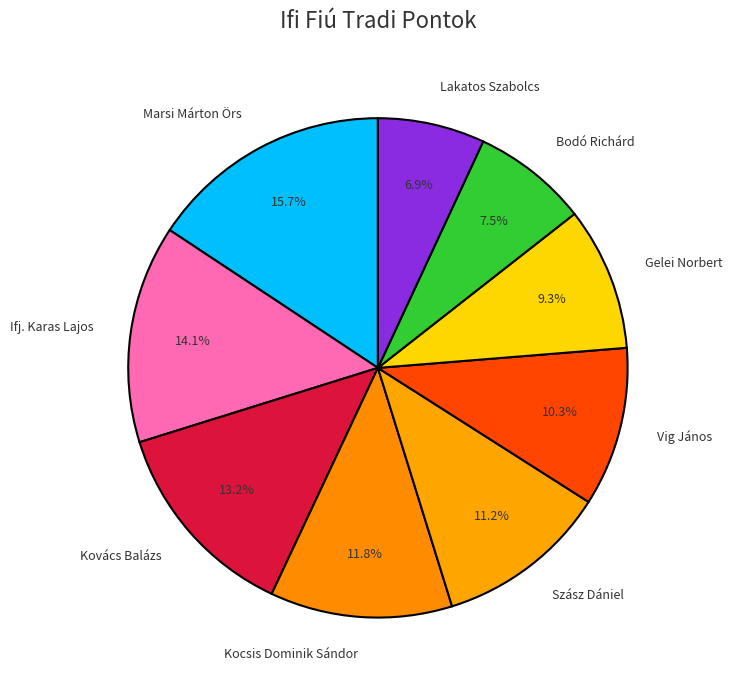

Which slice is the smallest?

Lakatos Szabolcs